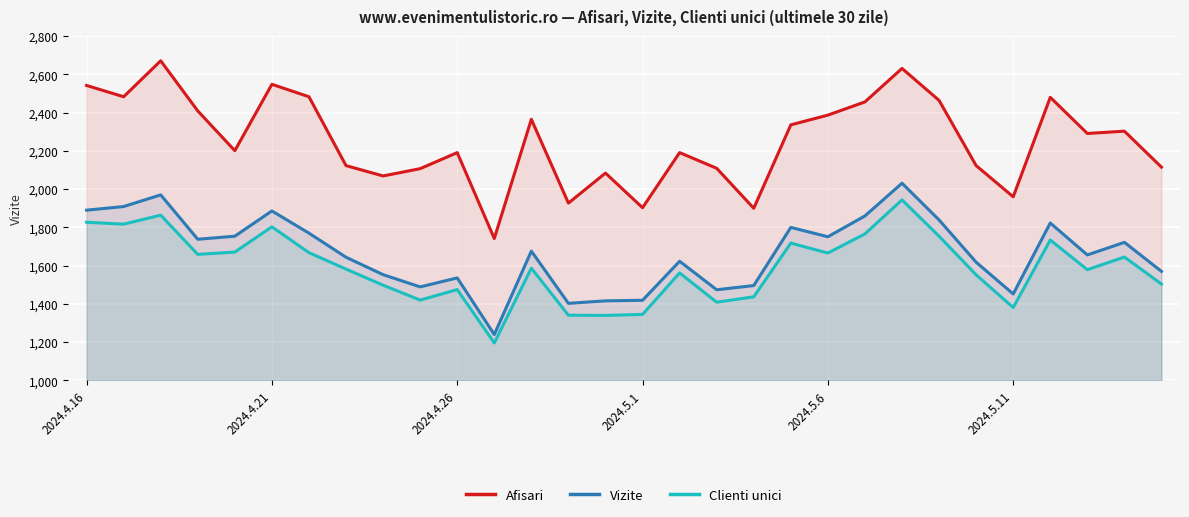

In Clienti unici, how many points are lower than both neighbors (excluding endpoints)?

9